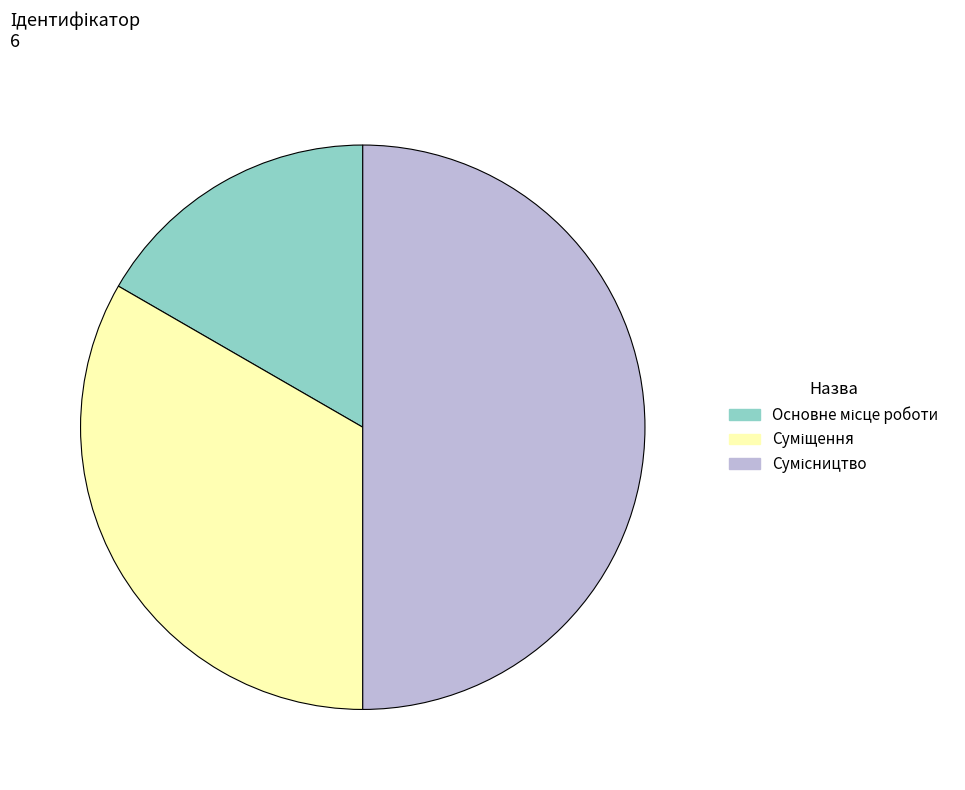

How many segments does this pie chart have?

3